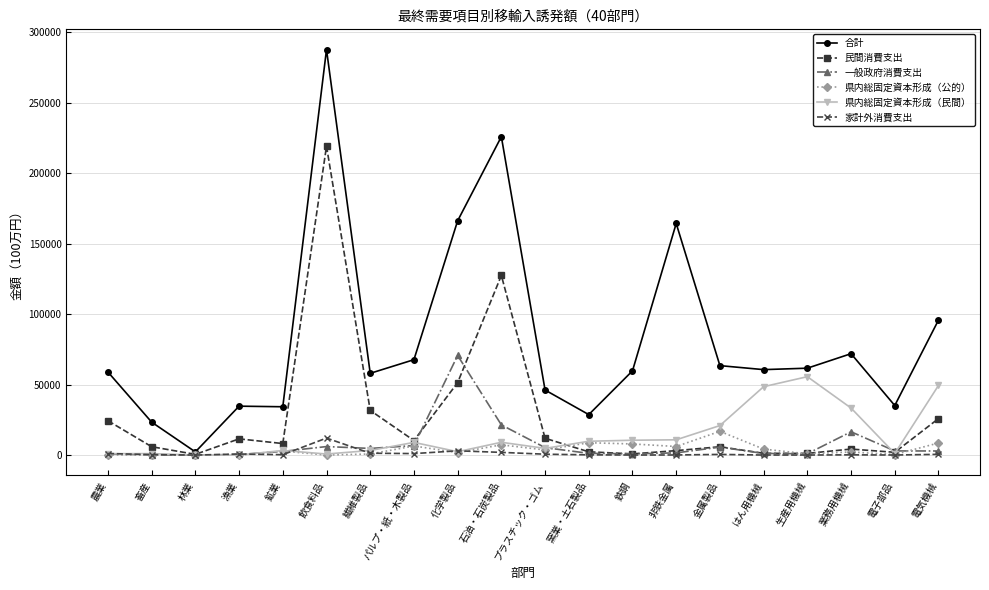

True or false: 県内総固定資本形成（民間） has more than 2 interior local peaks.

True